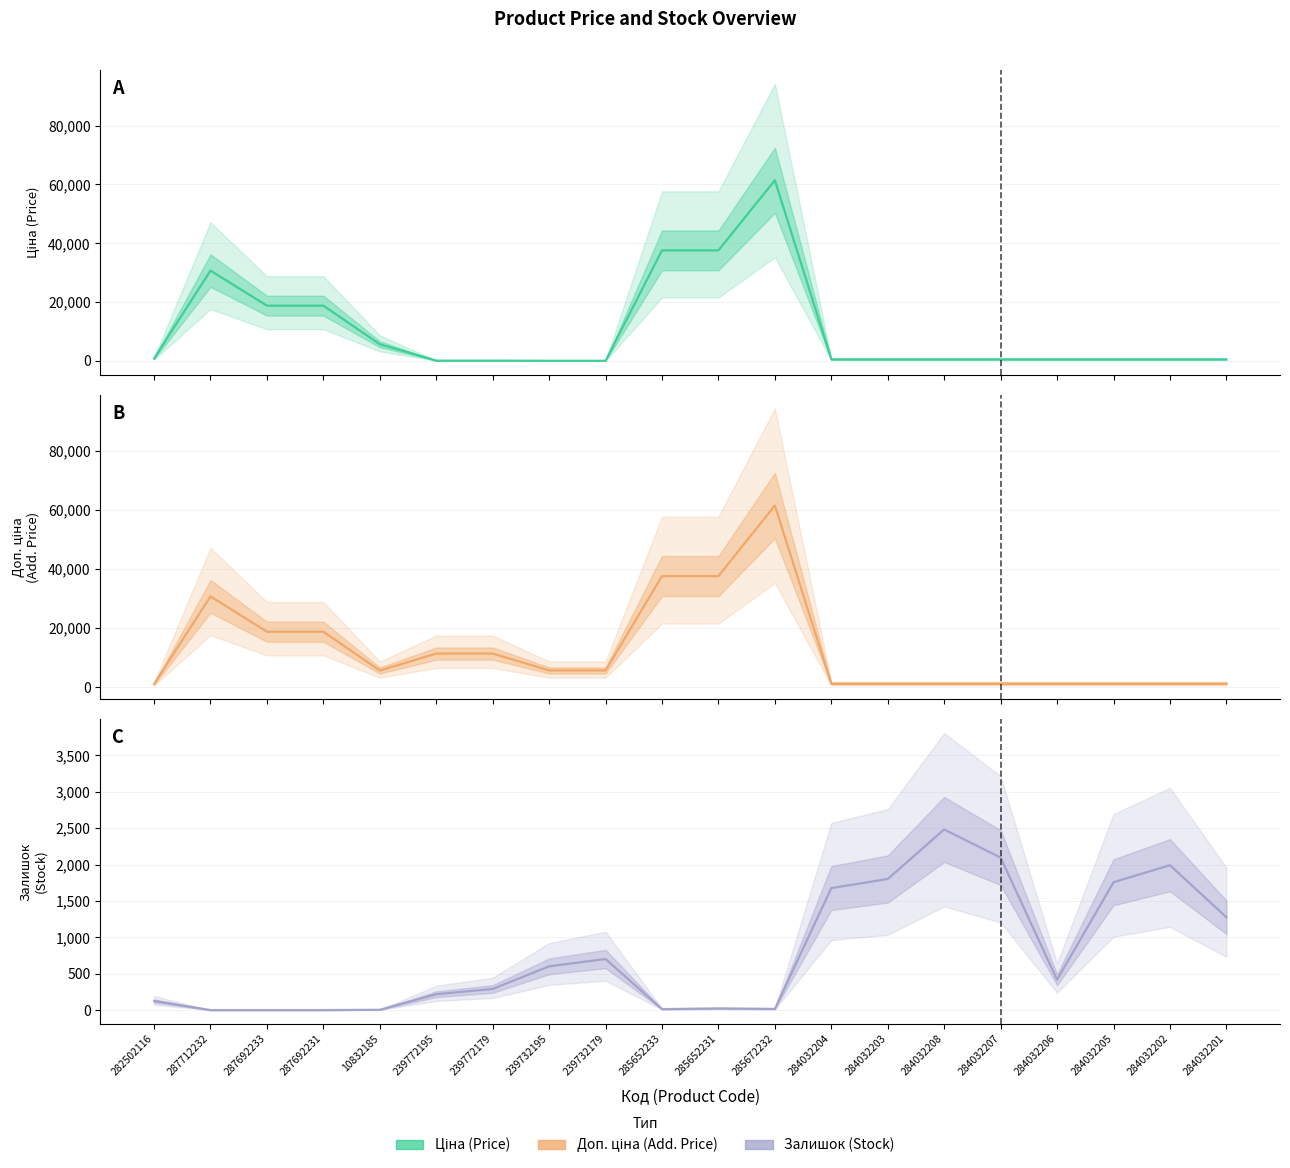

Which series has the largest total across all categories?

Доп. ціна